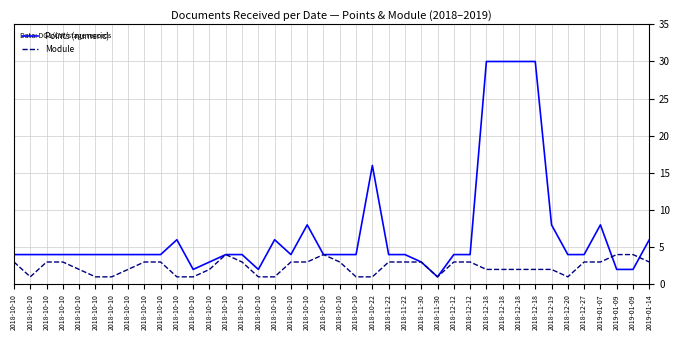

The Module series shows 1 at 2018-12-20. True or false?

True